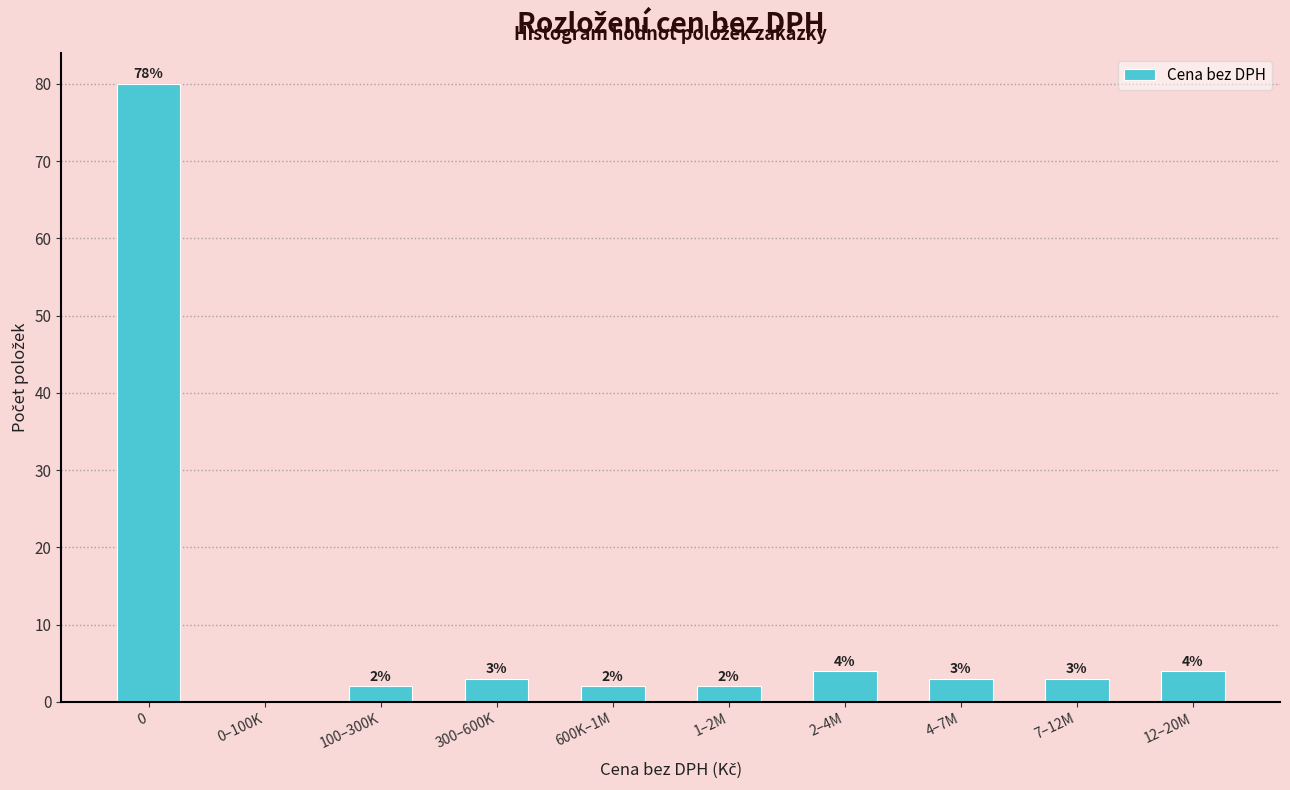

Reading left to right, list all the values displayed in this chart.

0=80	0–100K=0	100–300K=2	300–600K=3	600K–1M=2	1–2M=2	2–4M=4	4–7M=3	7–12M=3	12–20M=4